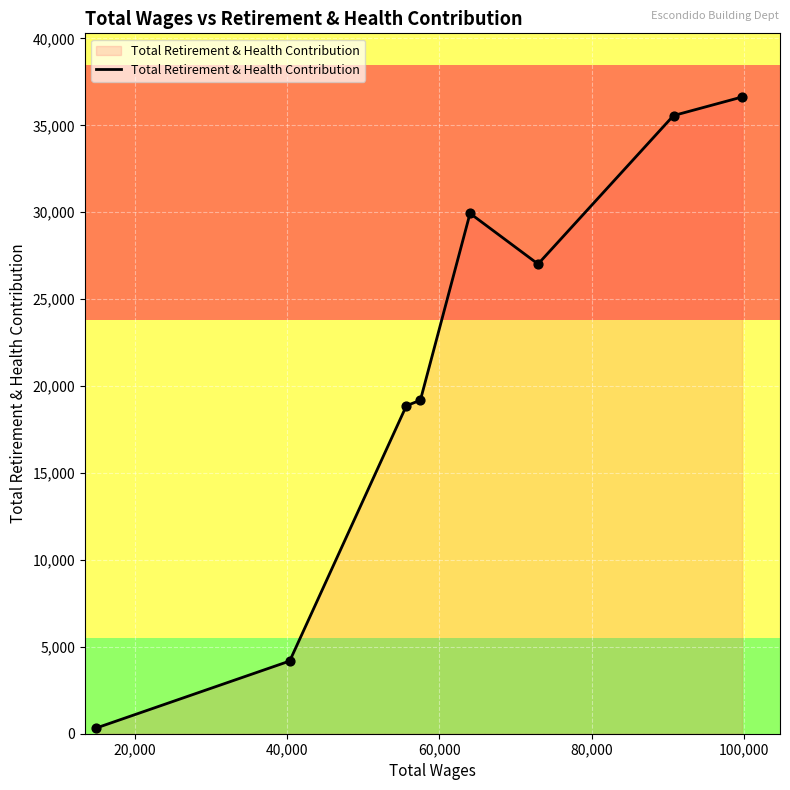

What is the maximum value shown in the chart?

36632